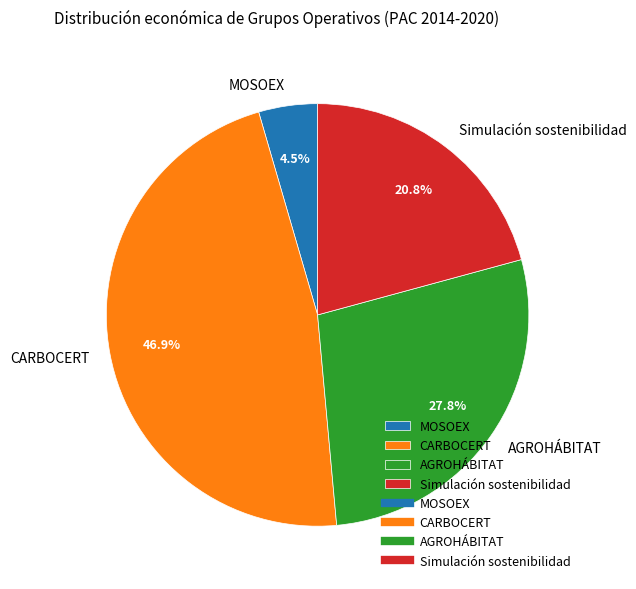

Which category has the smallest portion of the pie?

MOSOEX